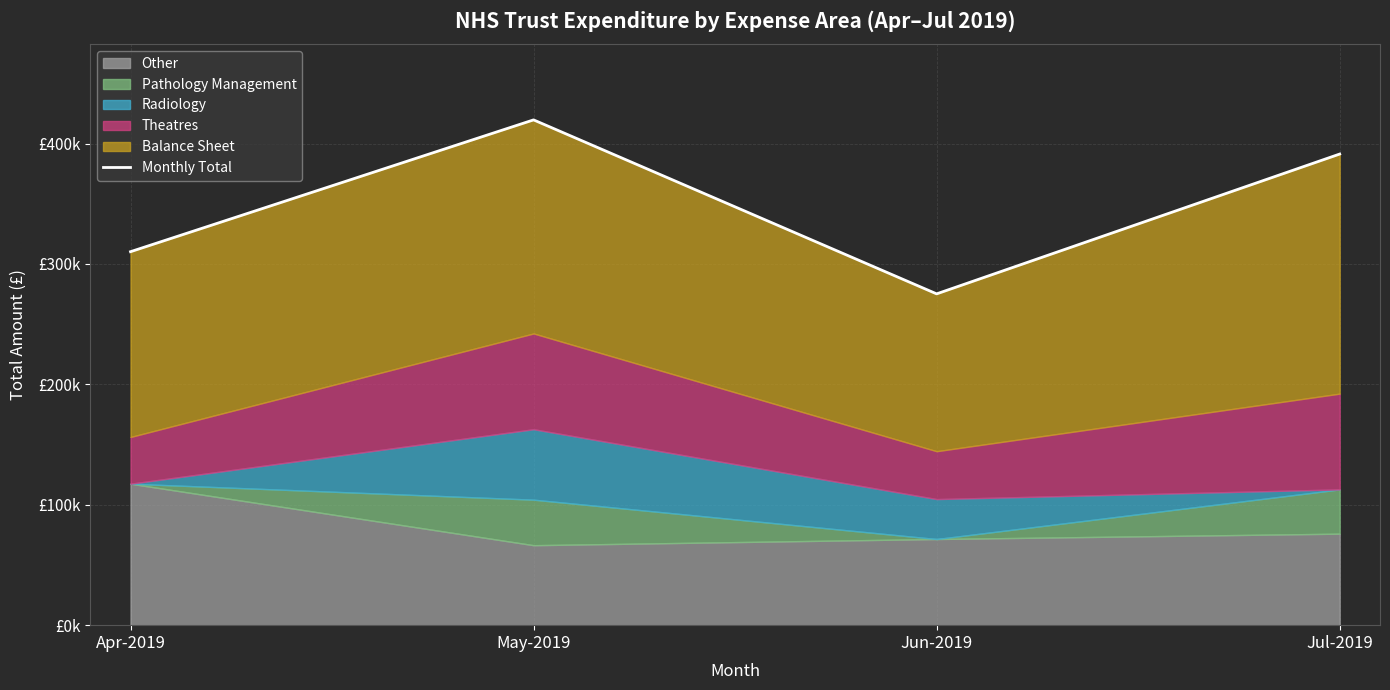

What is the average value?

349098.0